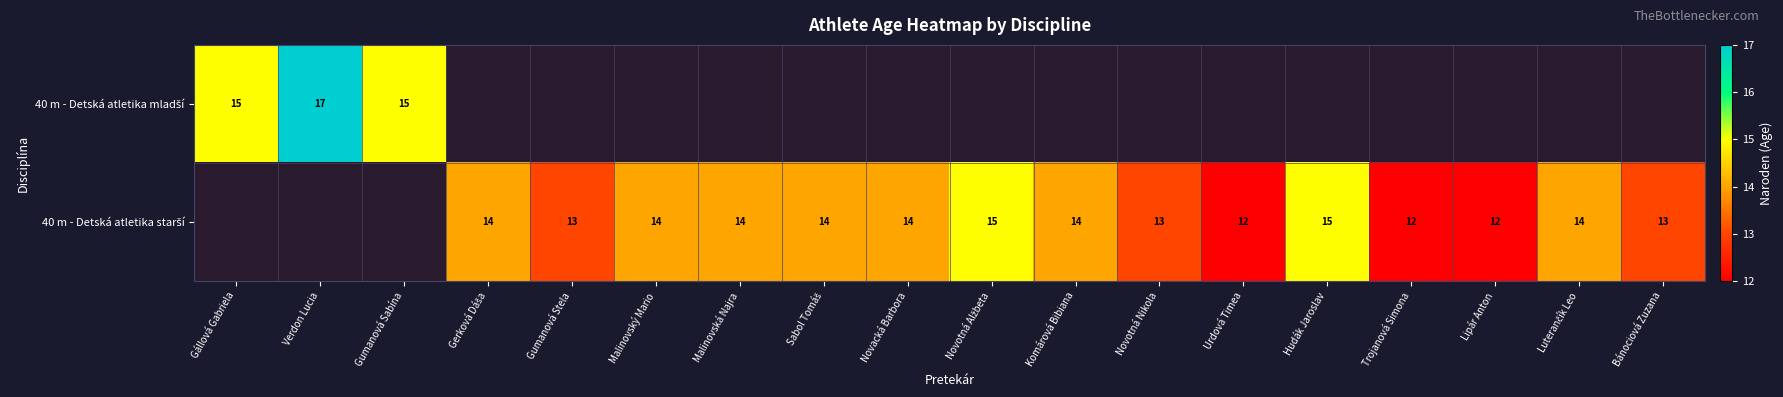

The value of 40 m - Detská atletika starší at Hudák Jaroslav is 15.0. True or false?

True